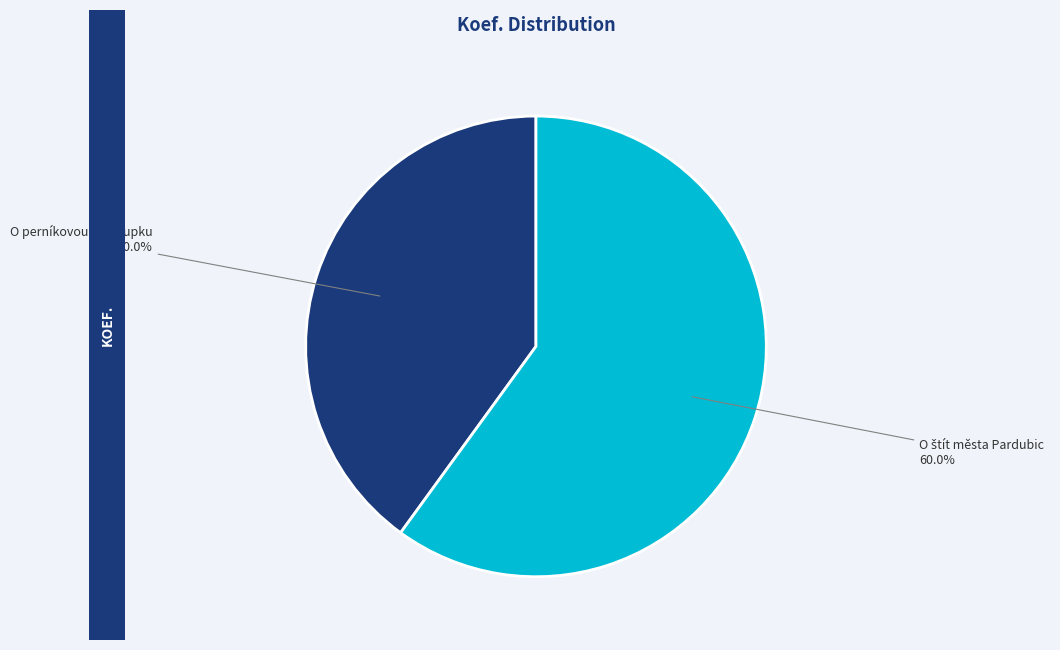

Does any single category account for the majority?

Yes